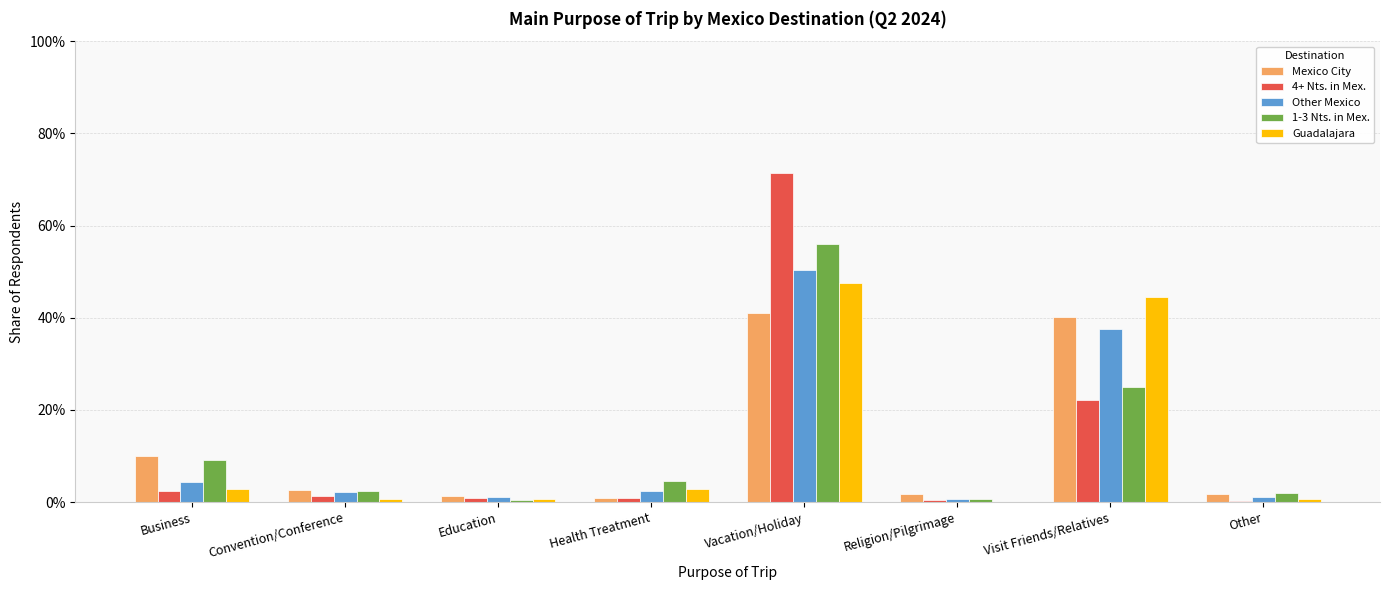

What is the sum of the 1-3 Nts. in Mex. values at Health Treatment and Business?

0.1